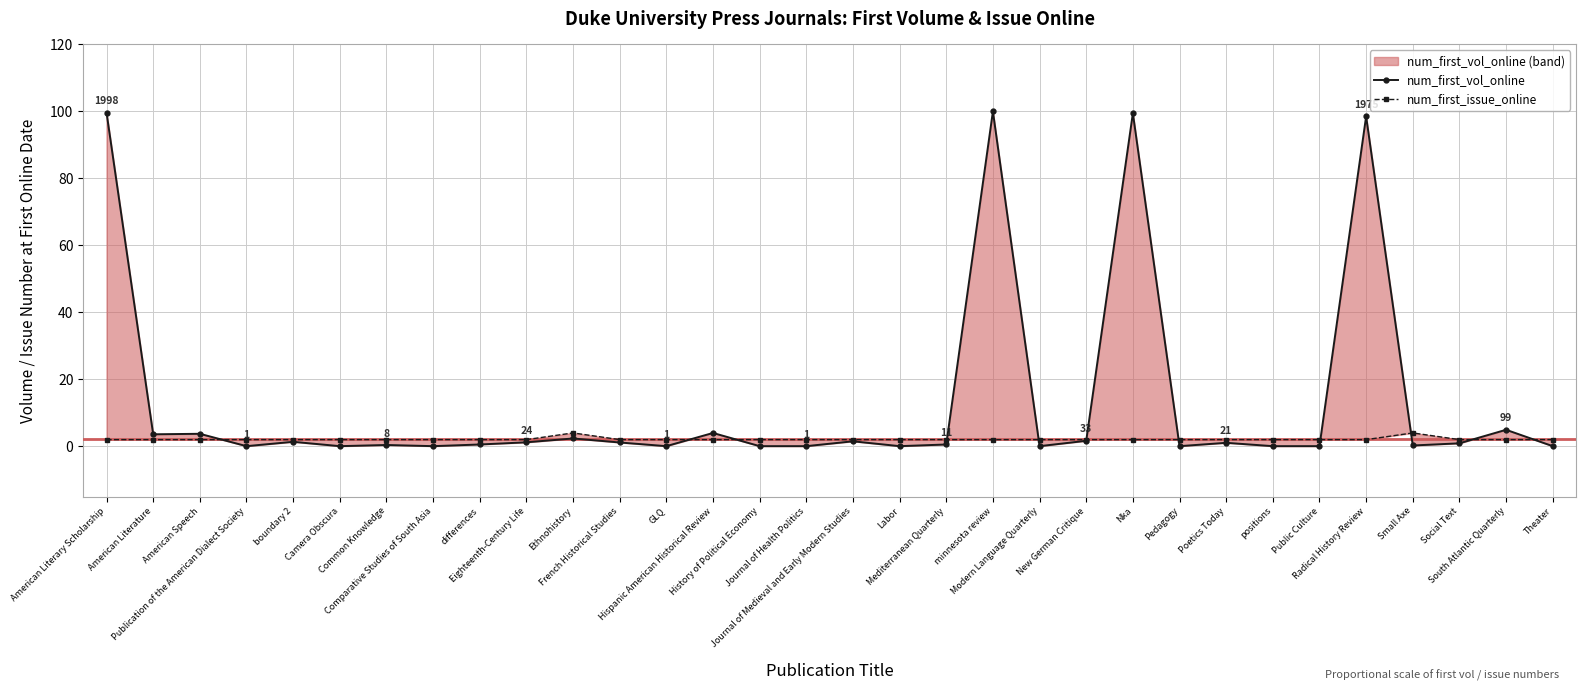

List the series in order of their peak value, highest first.

num_first_vol_online, num_first_issue_online